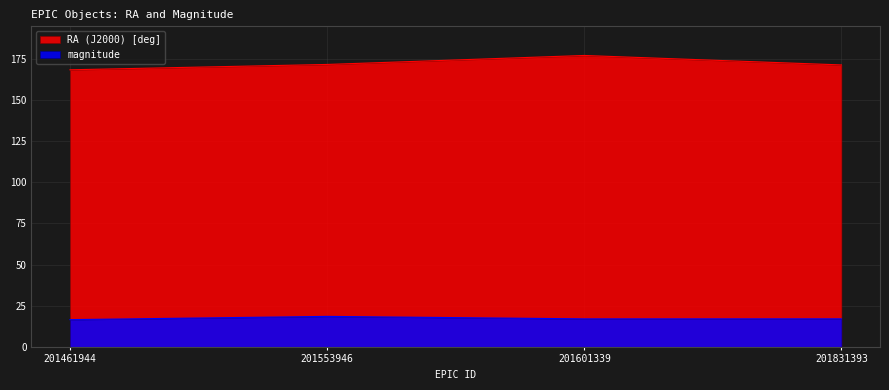

Reading right to left, extract all data points from this chart.

RA (J2000) [deg]: 171.3	177.0	171.6	168.3
magnitude: 17.0	17.0	18.5	16.5